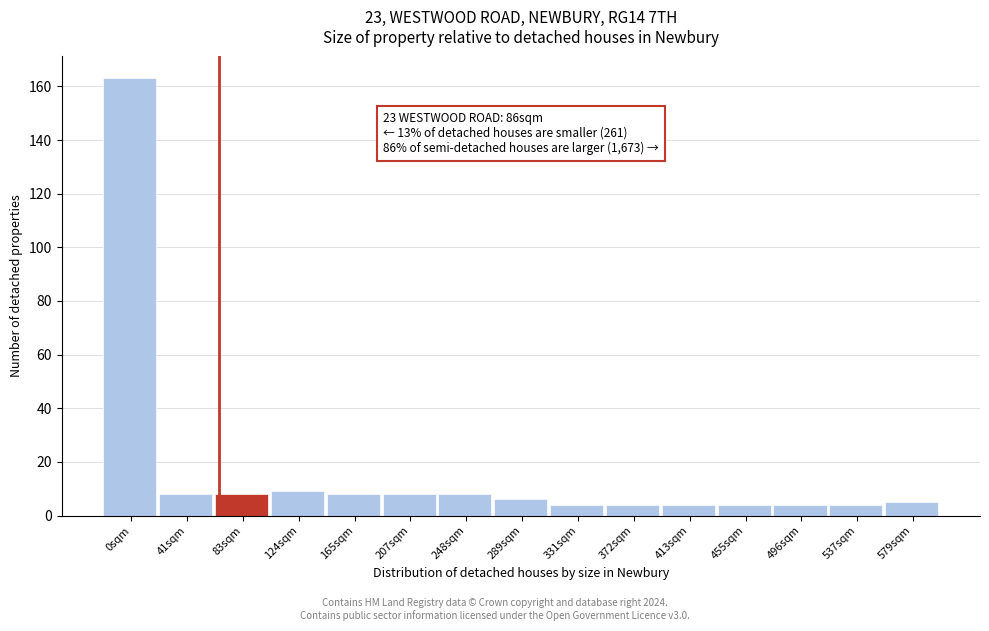

Reading left to right, extract all data points from this chart.

163	8	8	9	8	8	8	6	4	4	4	4	4	4	5